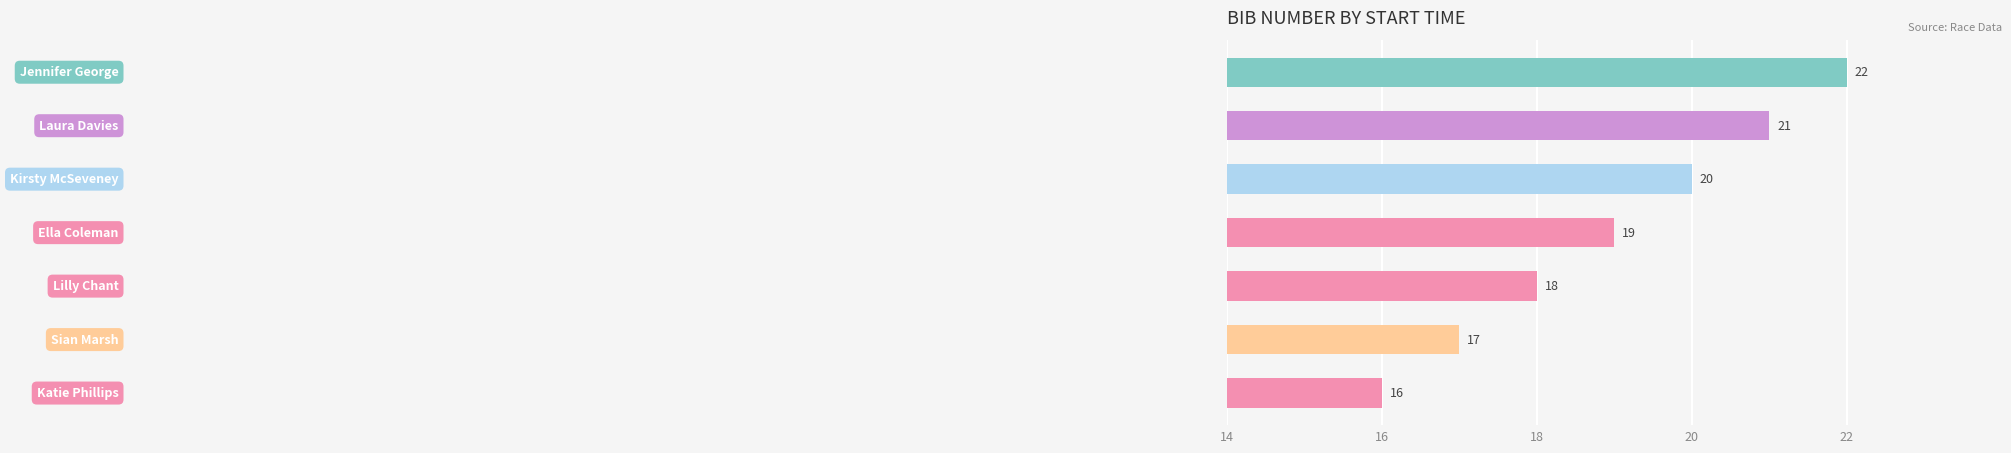

How many data points are less than 19?

3